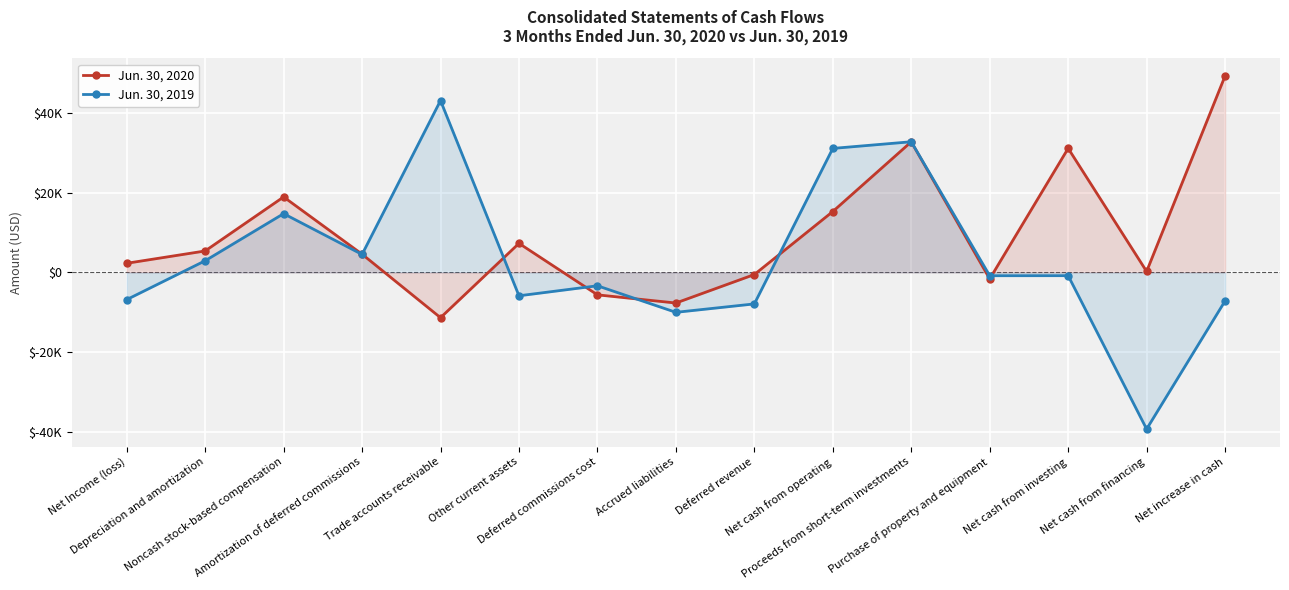

Which label corresponds to the largest value in the chart?

Net increase in cash